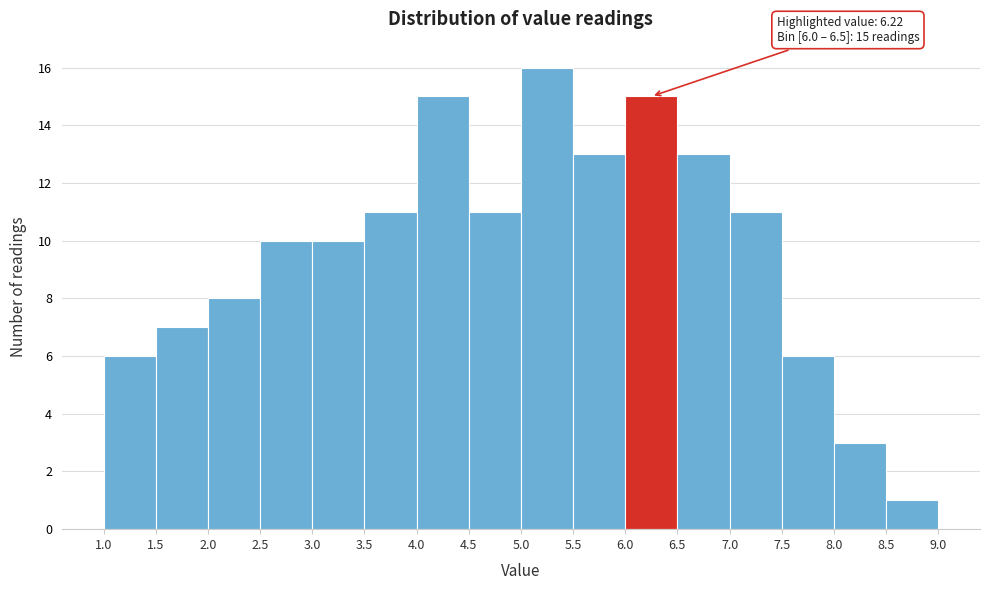

Over which range of the x-axis is the bar tallest?

5.0 to 5.5